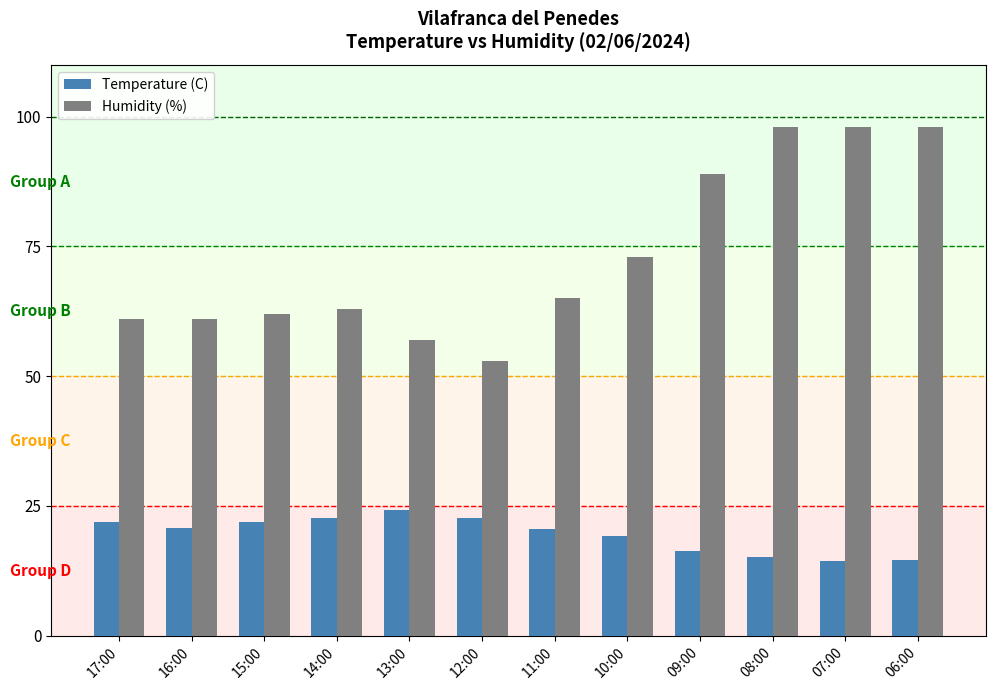

Rank the series by their average value, from highest to lowest.

Humidity (%), Temperature (C)